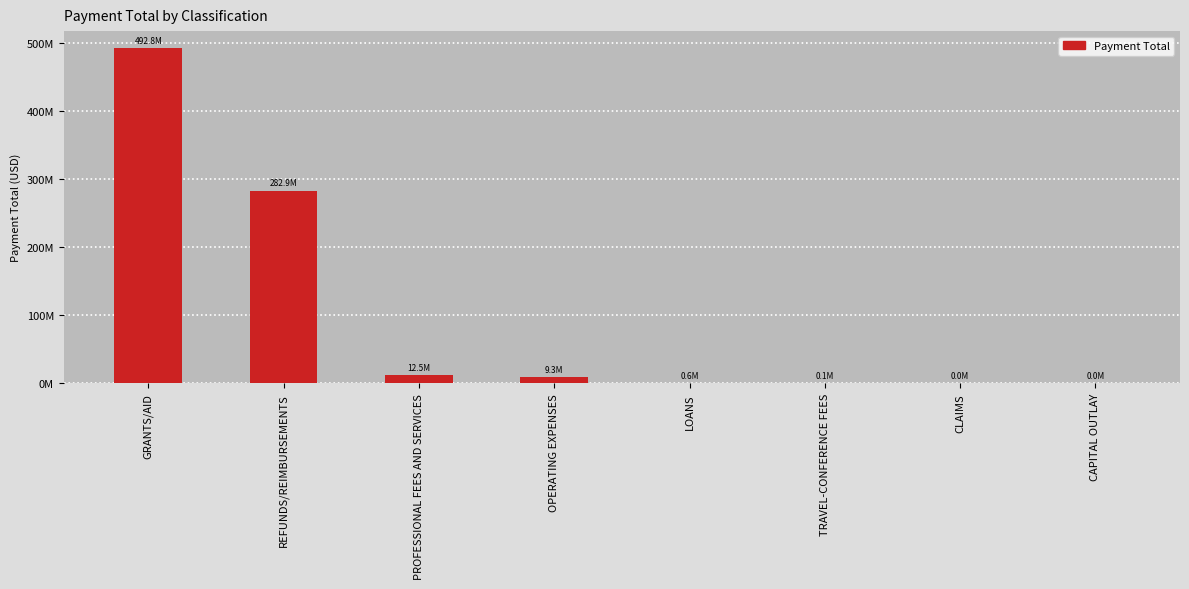

Rank the categories by value from highest to lowest.

GRANTS/AID, REFUNDS/REIMBURSEMENTS, PROFESSIONAL FEES AND SERVICES, OPERATING EXPENSES, LOANS, TRAVEL-CONFERENCE FEES, CLAIMS, CAPITAL OUTLAY